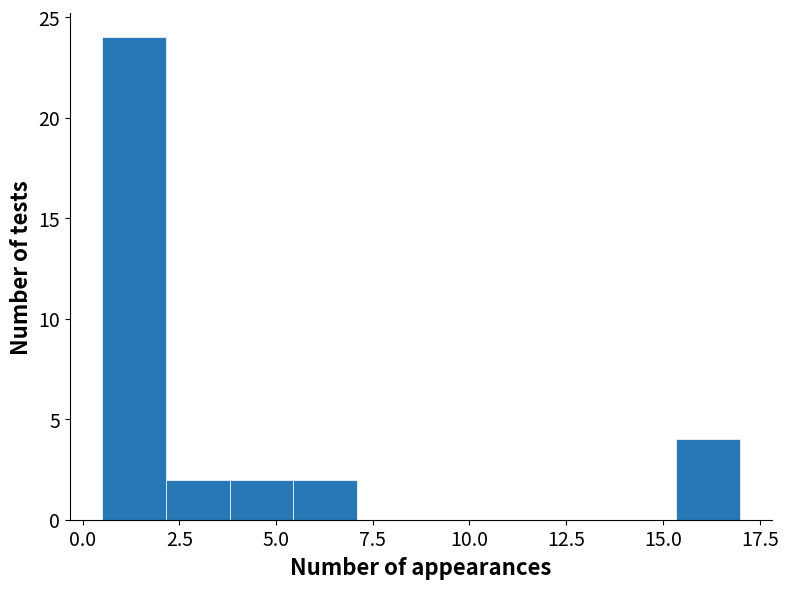

Around what value on the x-axis is the tallest bar? Give the approximate position of its centre, as read against the axis.

1.5